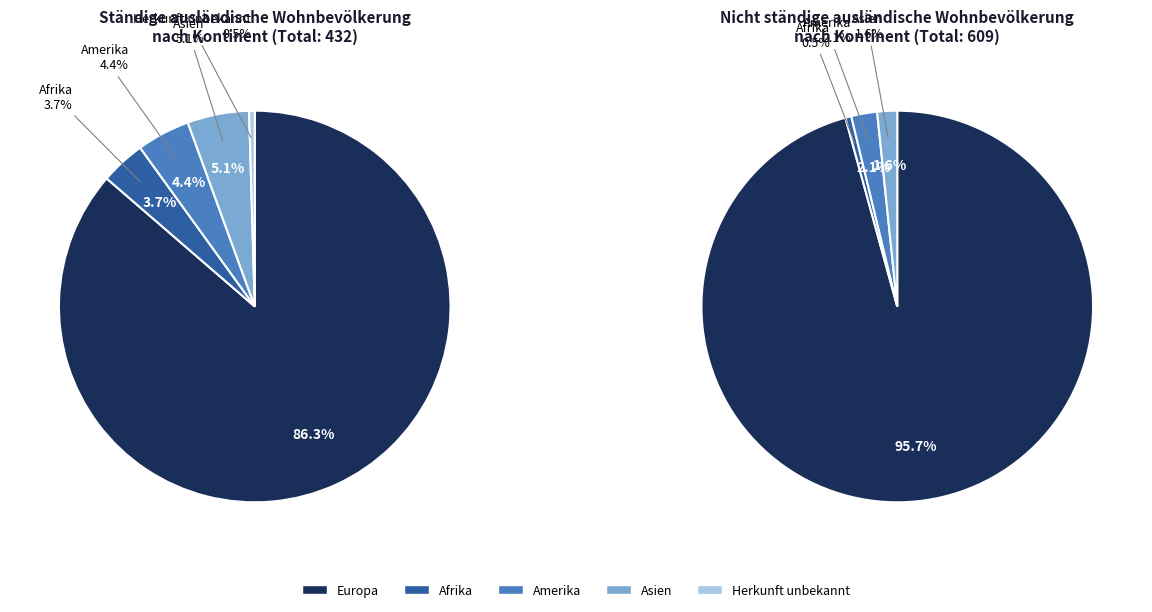

To the nearest percent, what portion does Amerika represent?

4%